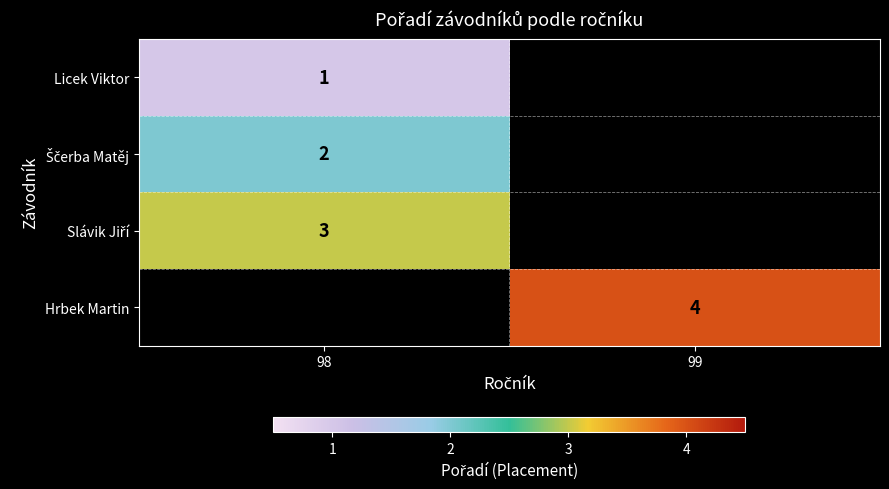

Between 98 and 99, which is larger?

99